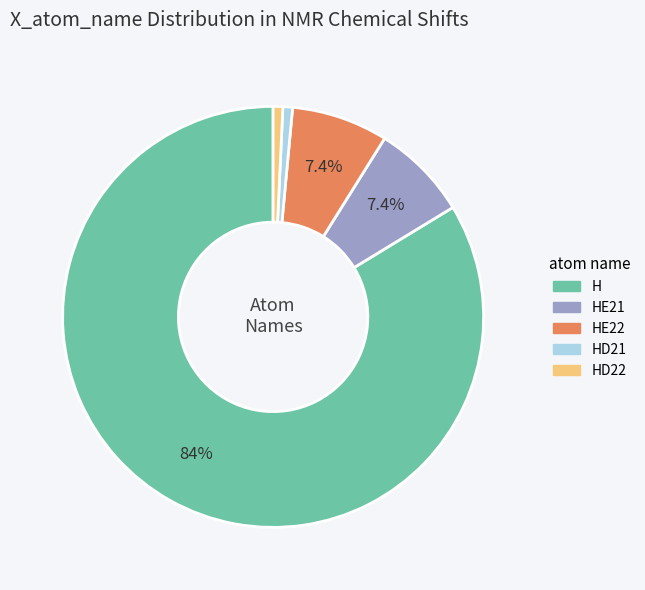

Is there any slice that represents more than half of the pie?

Yes